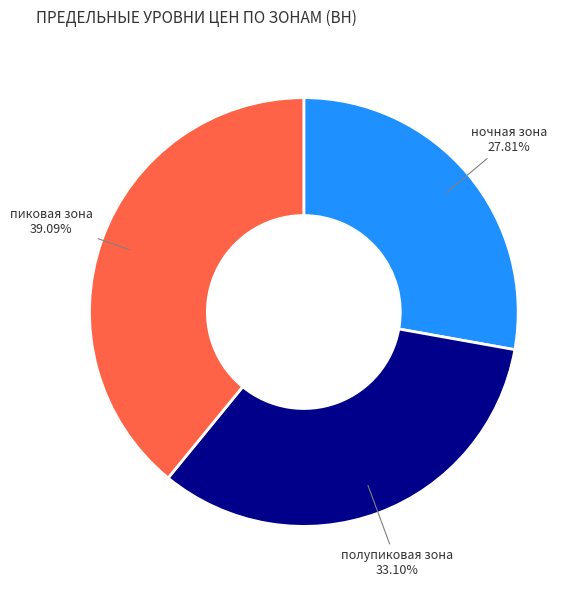

Rank the categories by value from lowest to highest.

ночная зона, полупиковая зона, пиковая зона